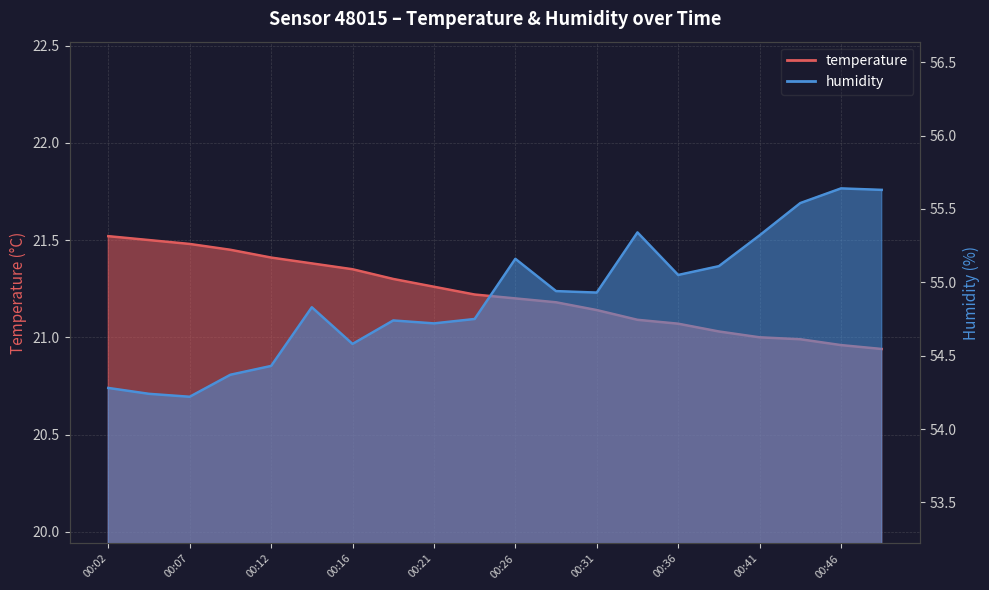

What is the minimum value shown in the chart?

20.9